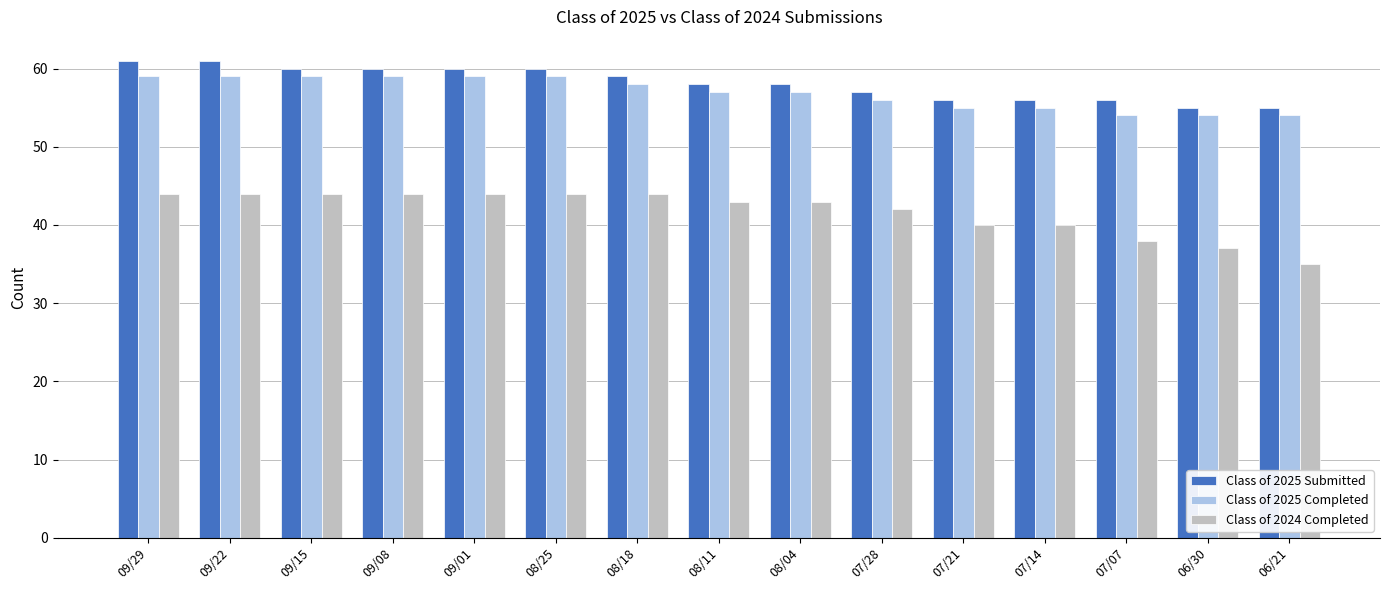

What is the smallest value displayed?

35